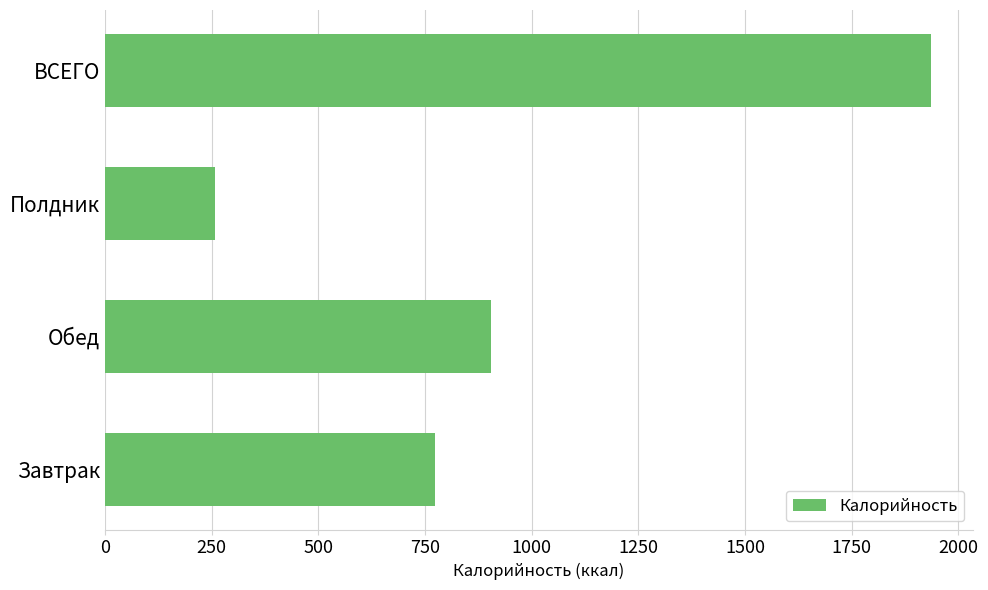

What is the sum of the values at Завтрак and Обед?

1678.3